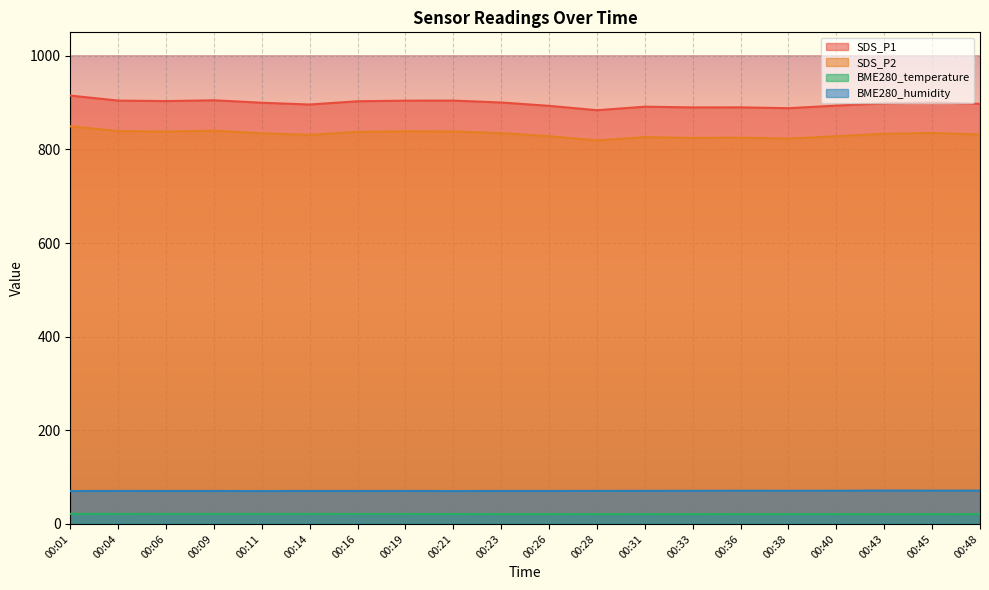

Between 00:14 and 00:06, which is larger?

00:06